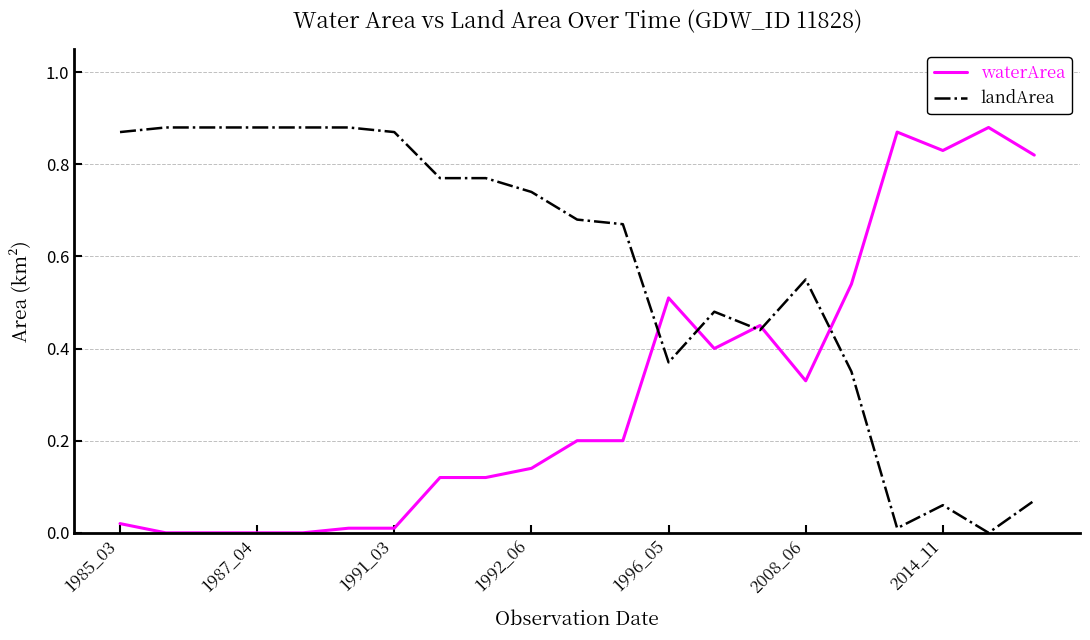

List the series in order of their overall mean, lowest first.

waterArea, landArea